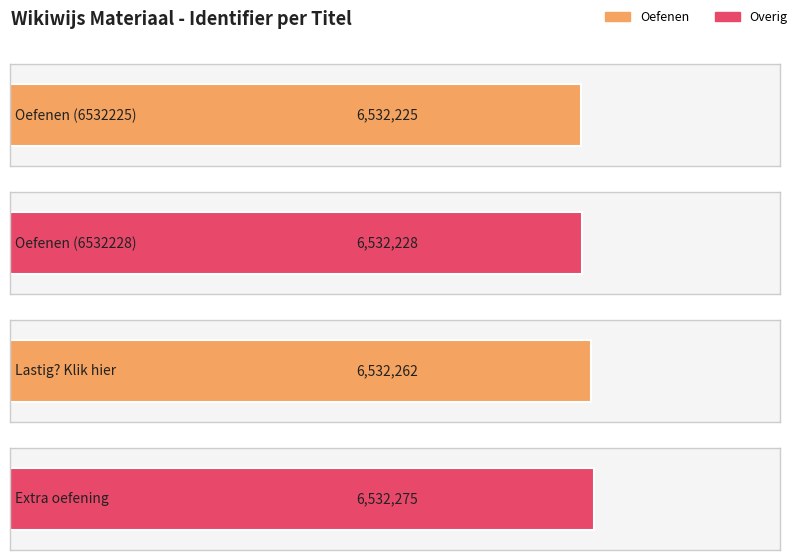

Rank the categories by value from highest to lowest.

Extra oefening, Lastig? Klik hier, Oefenen (6532228), Oefenen (6532225)